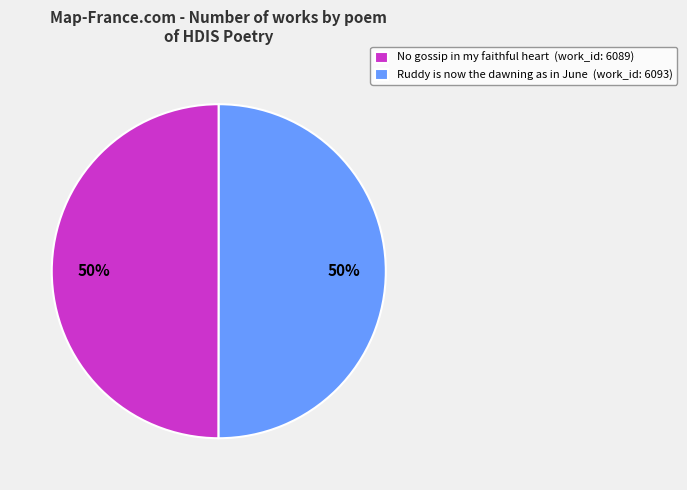

Count the number of slices in the pie.

2